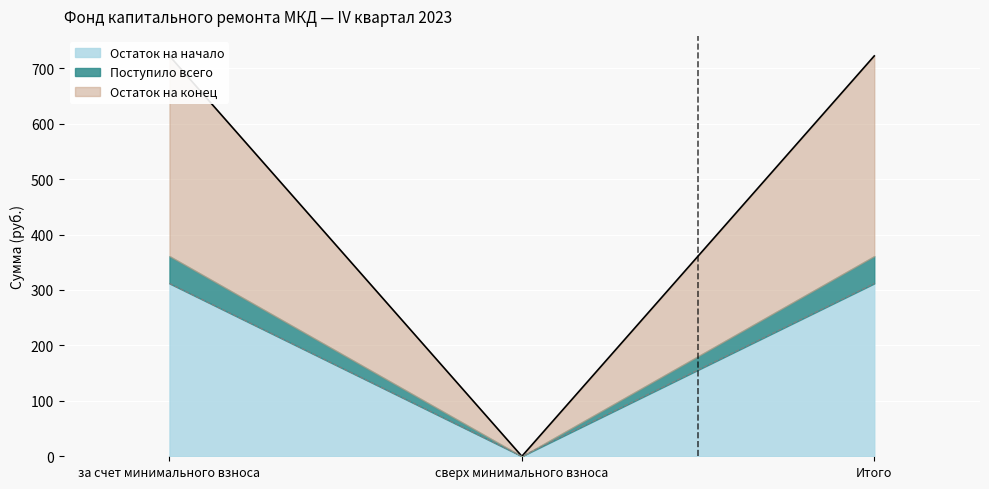

What is the label of the 1st point from the right?

Итого